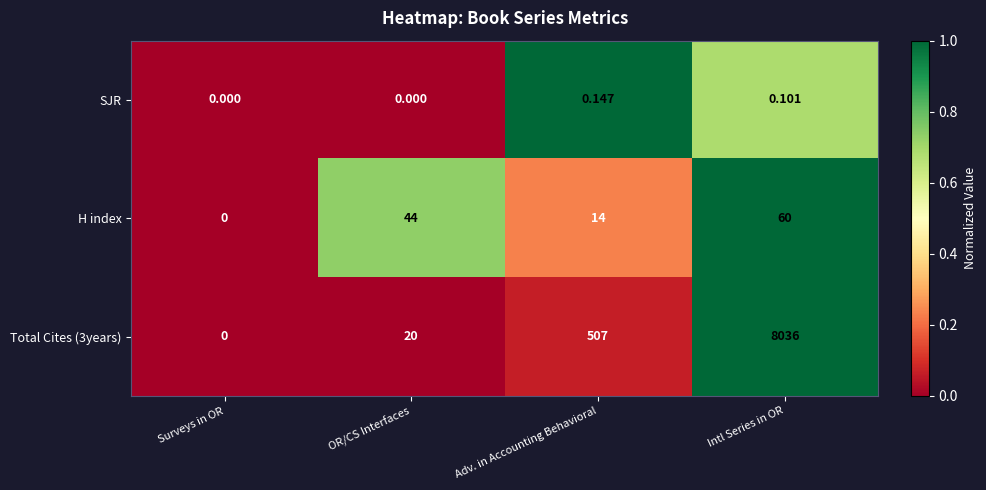

At which category is the sum across all series the highest?

Intl Series in OR